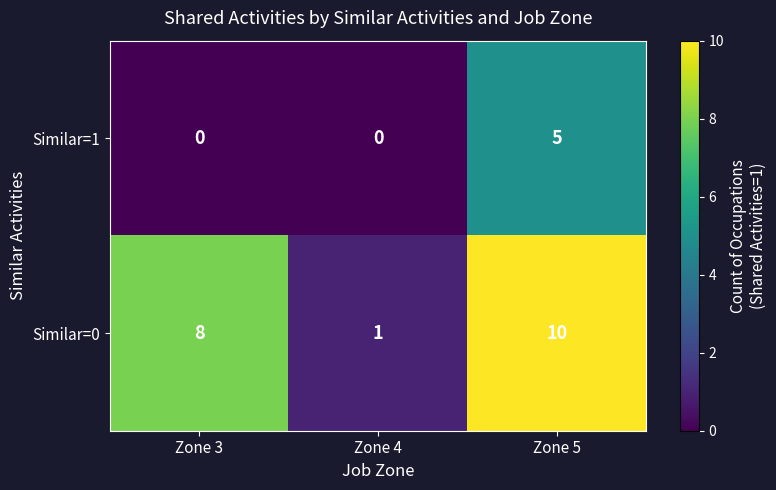

What is the sum of all Similar=0 values?

19